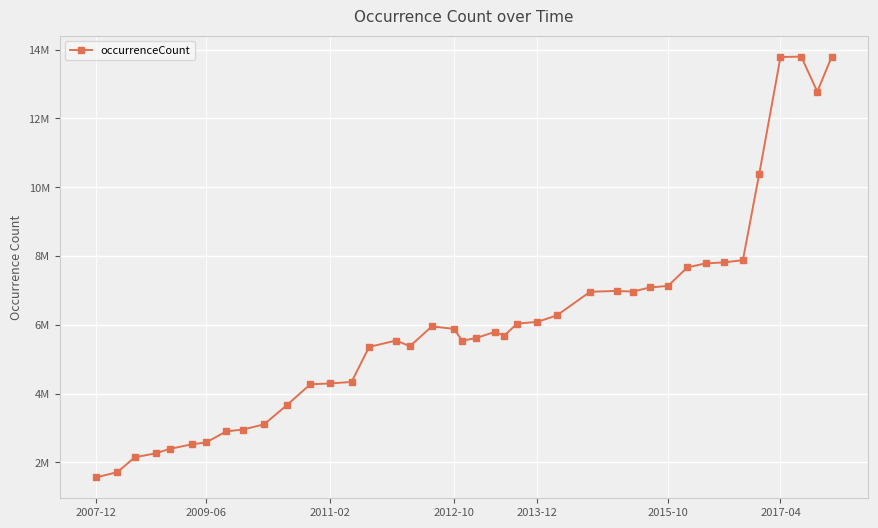

Is this an area chart (filled region under the line)?

No